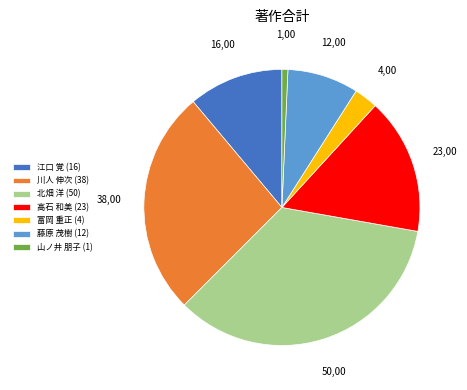

Does 高石 和美 account for over 50% of the chart?

No